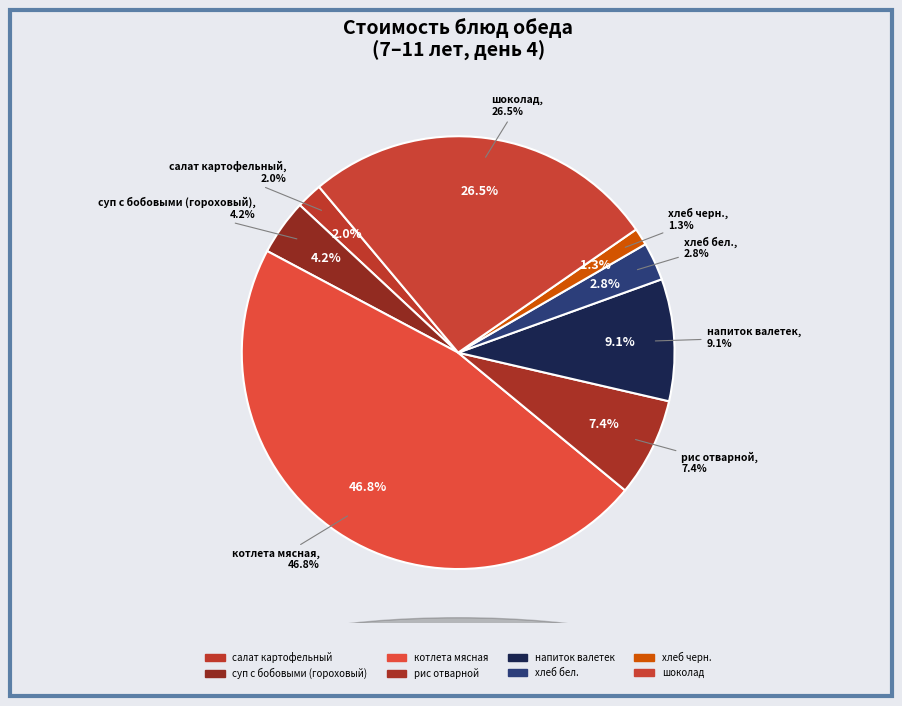

What percentage is the котлета мясная slice, to the nearest percent?

47%